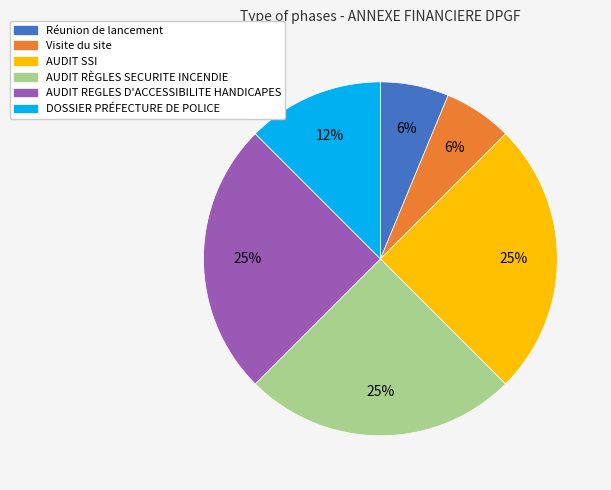

Is it true that Réunion de lancement is 1% of the pie?

False